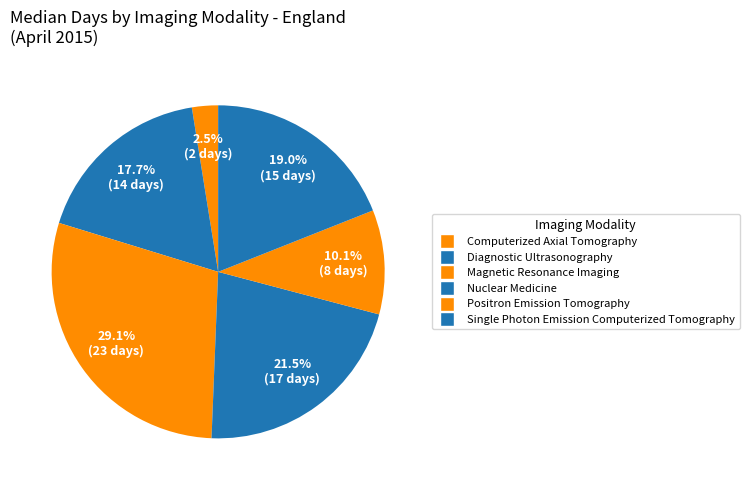

Which slice is the largest?

Magnetic Resonance Imaging